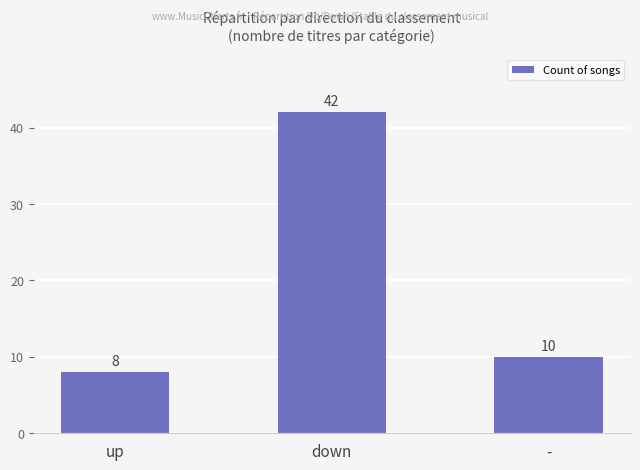

Which category has the lowest value across all series?

up